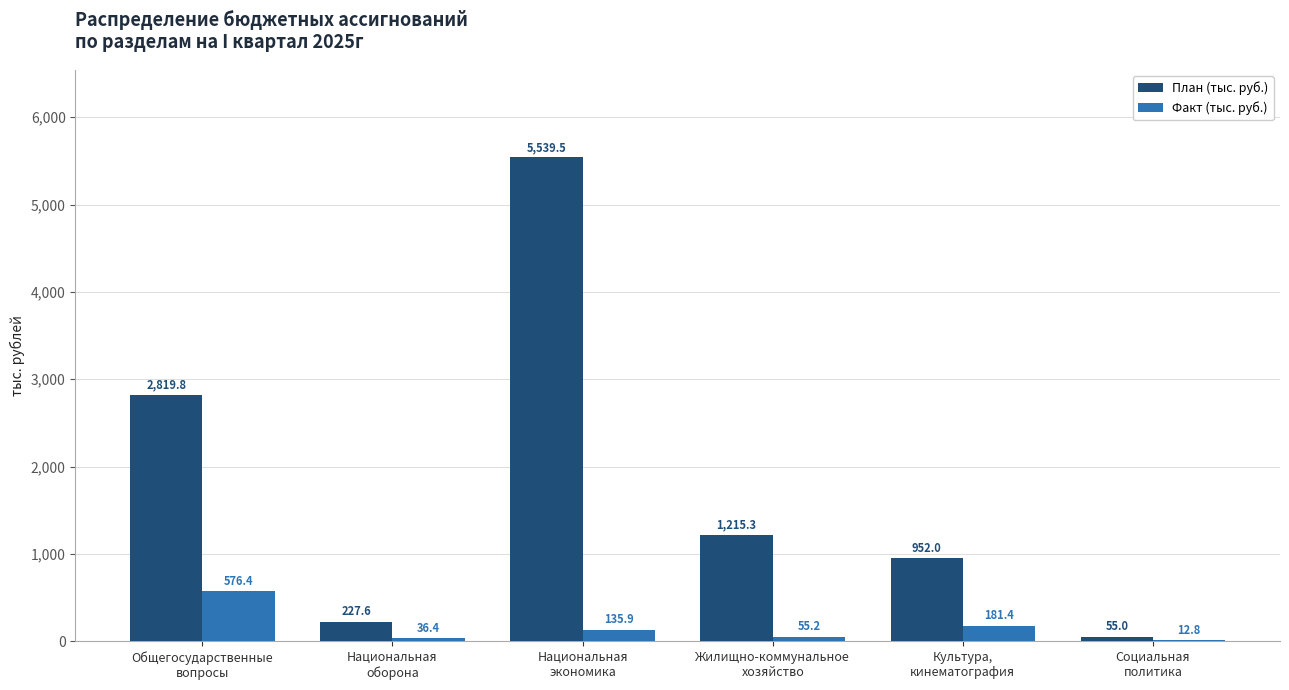

Which series changed the most between Национальная
оборона and Культура,
кинематография?

План (тыс. руб.)